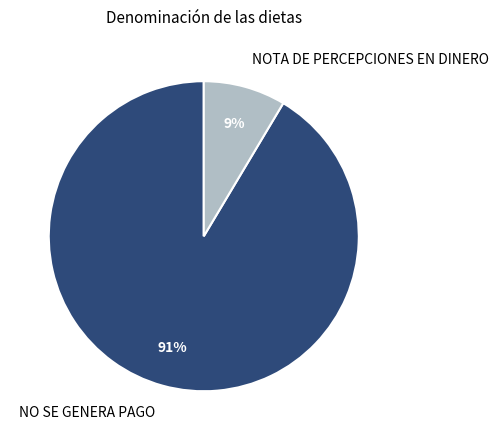

True or false: NO SE GENERA PAGO accounts for 91% of the total.

True